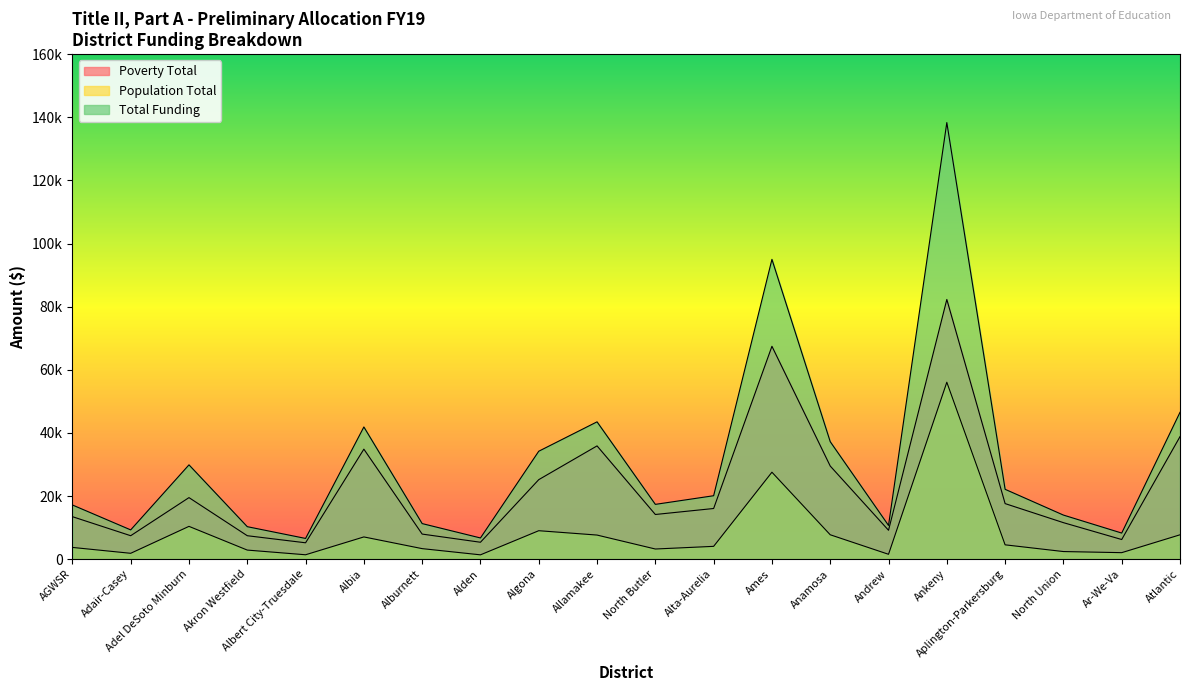

Read the Total Funding value at Algona.

34185.0